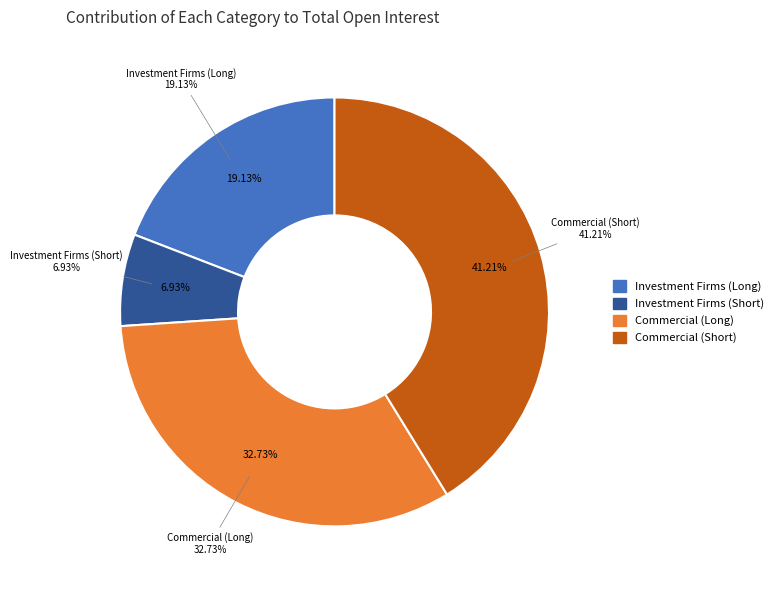

To the nearest percent, what portion does Commercial (Short) represent?

41%